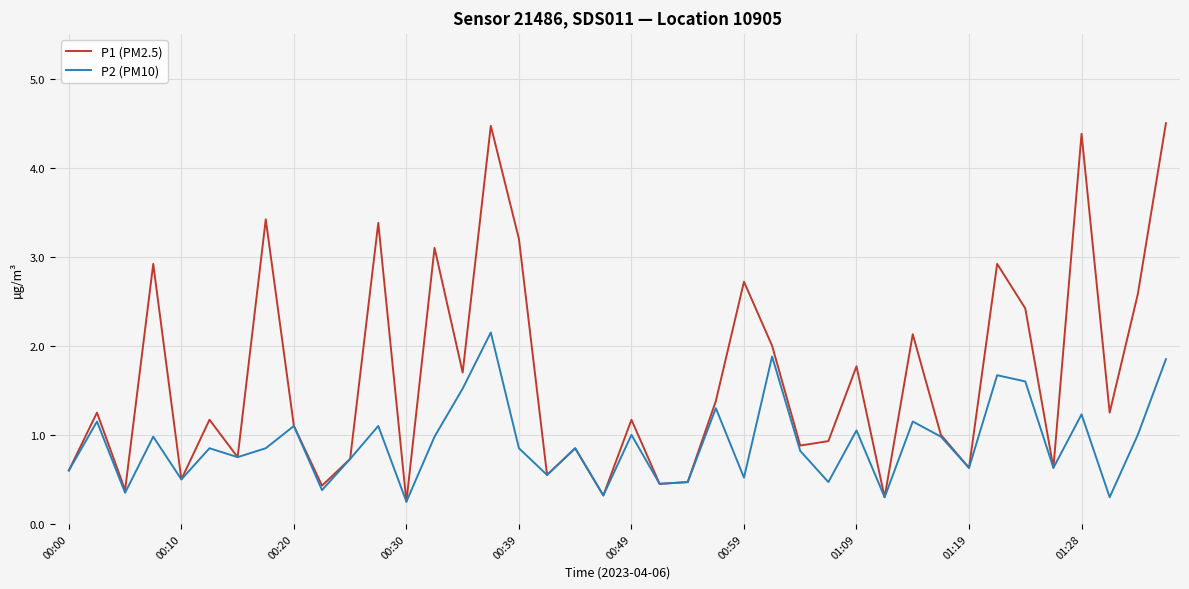

Which series has the largest range (max minus min)?

P1 (PM2.5)